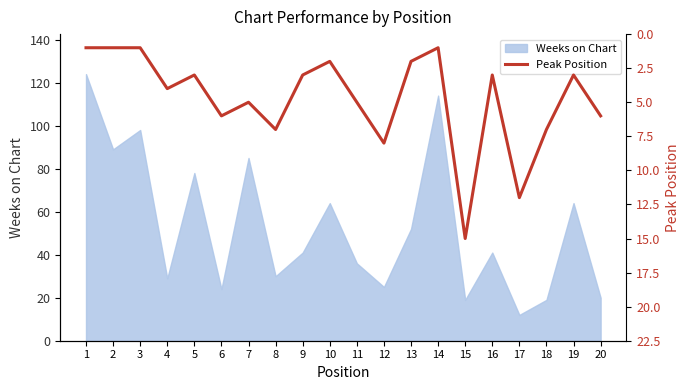

The Weeks on Chart series shows 41 at 9. True or false?

True